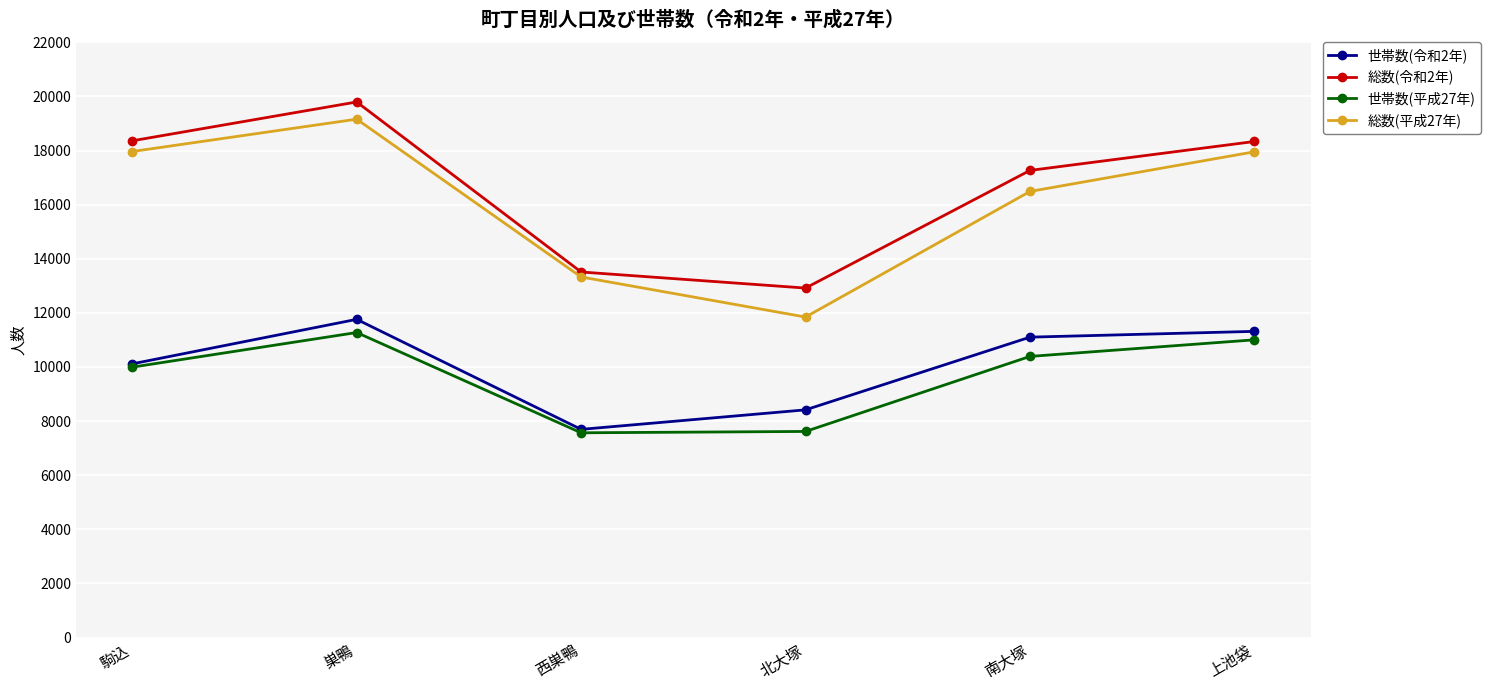

Between 駒込 and 上池袋, which series saw the biggest shift?

世帯数(令和2年)